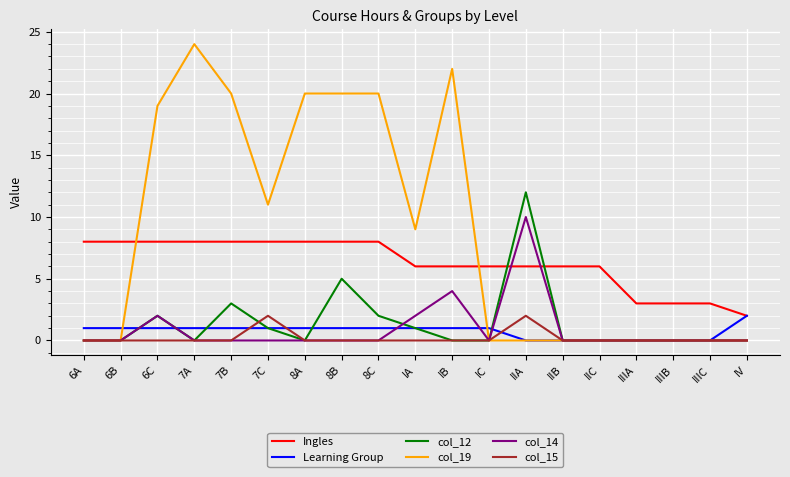

Reading left to right, what are all the values shown in this chart?

Ingles: 6A=8	6B=8	6C=8	7A=8	7B=8	7C=8	8A=8	8B=8	8C=8	IA=6	IB=6	IC=6	IIA=6	IIB=6	IIC=6	IIIA=3	IIIB=3	IIIC=3	IV=2
Learning Group: 6A=1	6B=1	6C=1	7A=1	7B=1	7C=1	8A=1	8B=1	8C=1	IA=1	IB=1	IC=1	IIA=0	IIB=0	IIC=0	IIIA=0	IIIB=0	IIIC=0	IV=2
col_12: 6A=0	6B=0	6C=2	7A=0	7B=3	7C=1	8A=0	8B=5	8C=2	IA=1	IB=0	IC=0	IIA=12	IIB=0	IIC=0	IIIA=0	IIIB=0	IIIC=0	IV=0
col_19: 6A=0	6B=0	6C=19	7A=24	7B=20	7C=11	8A=20	8B=20	8C=20	IA=9	IB=22	IC=0	IIA=0	IIB=0	IIC=0	IIIA=0	IIIB=0	IIIC=0	IV=0
col_14: 6A=0	6B=0	6C=2	7A=0	7B=0	7C=0	8A=0	8B=0	8C=0	IA=2	IB=4	IC=0	IIA=10	IIB=0	IIC=0	IIIA=0	IIIB=0	IIIC=0	IV=0
col_15: 6A=0	6B=0	6C=0	7A=0	7B=0	7C=2	8A=0	8B=0	8C=0	IA=0	IB=0	IC=0	IIA=2	IIB=0	IIC=0	IIIA=0	IIIB=0	IIIC=0	IV=0